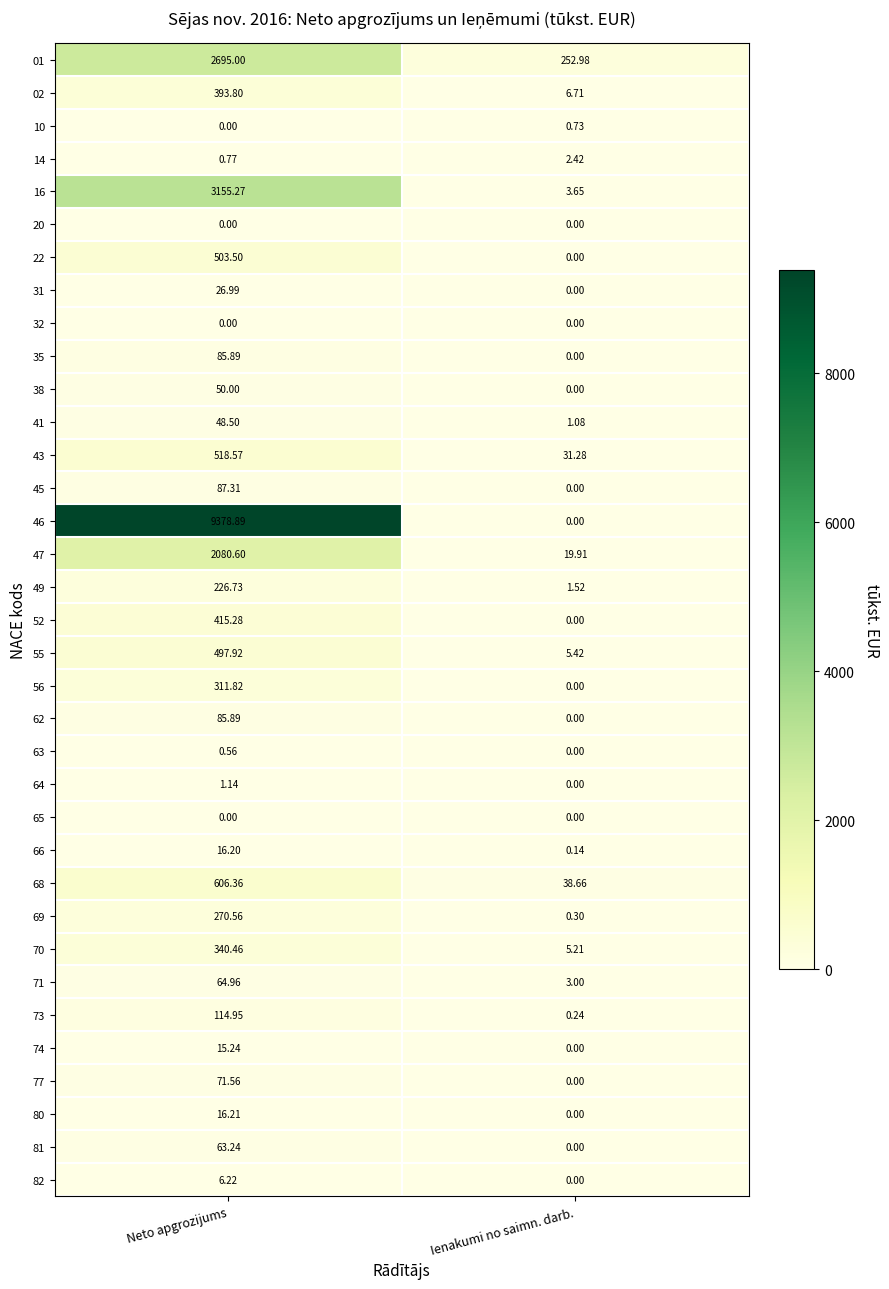

How many distinct data groups are displayed?

35